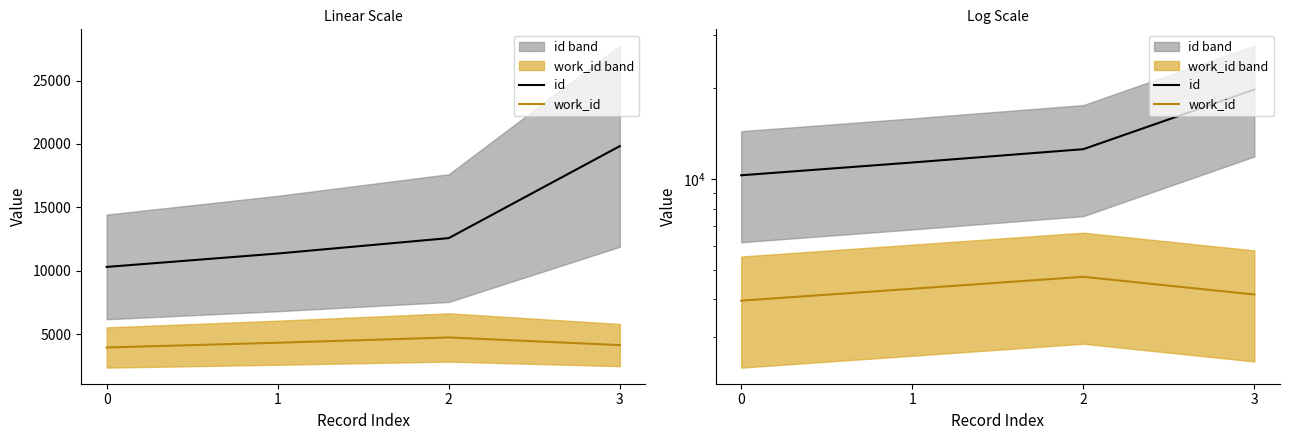

Which series changed the most between 0 and 3?

id